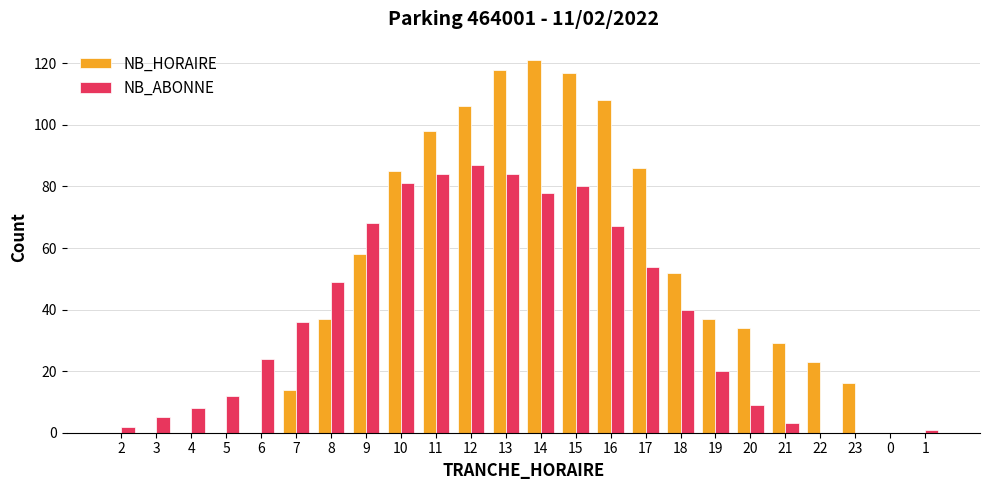

The value of NB_ABONNE at 8 is 49. True or false?

True